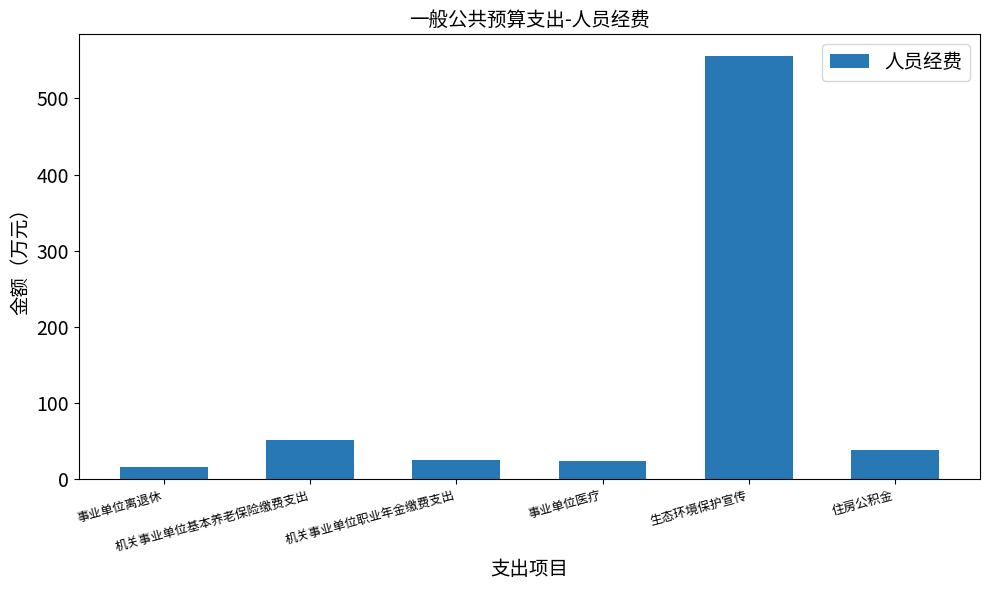

What is the label of the 4th bar from the right?

机关事业单位职业年金缴费支出